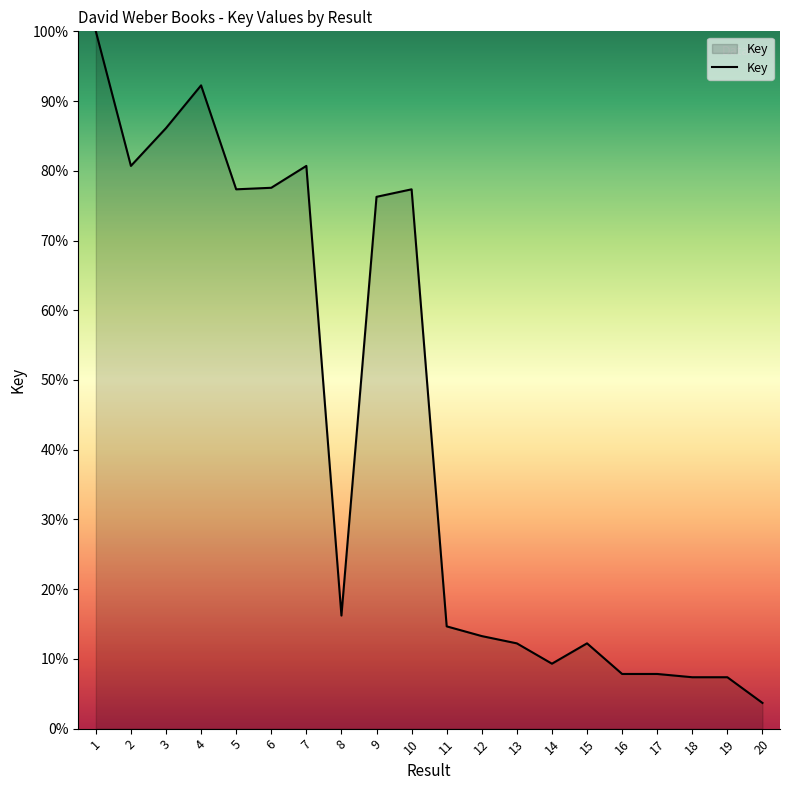

What is the ratio of the value at 11 to the value at 16?

1.9